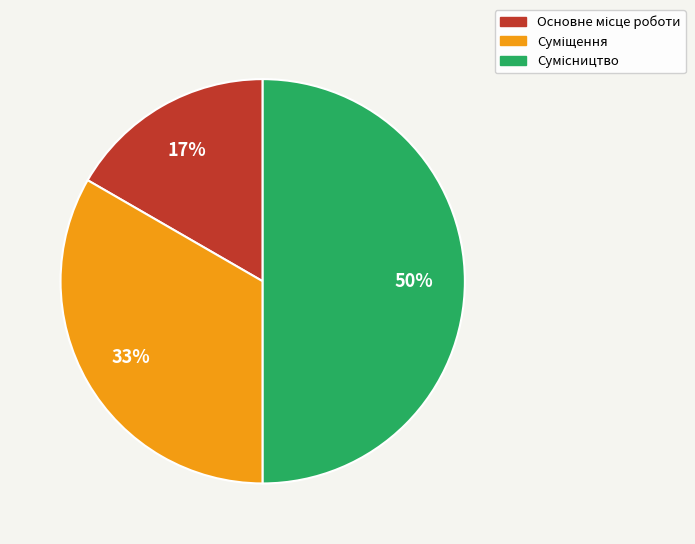

How many slices are in this pie chart?

3